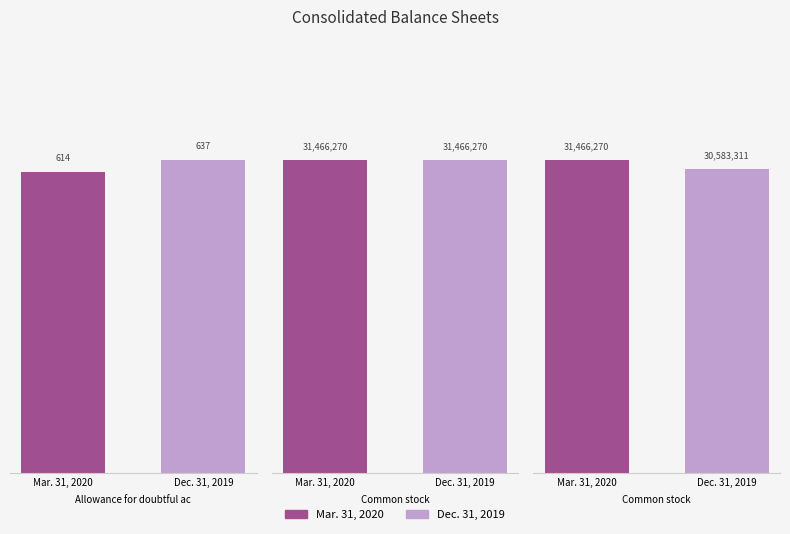

Reading left to right, list all the values displayed in this chart.

Mar. 31, 2020: Allowance for doubtful accounts=614	Common stock, issued (in shares)=31466270	Common stock, outstanding (in shares)=31466270
Dec. 31, 2019: Allowance for doubtful accounts=637	Common stock, issued (in shares)=31466270	Common stock, outstanding (in shares)=30583311